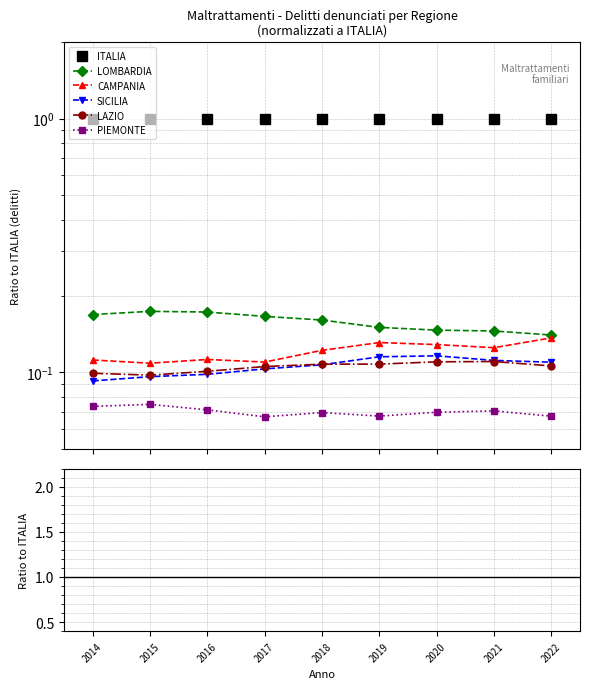

Reading left to right, transcribe all the data shown in this chart.

ITALIA: 1.0	1.0	1.0	1.0	1.0	1.0	1.0	1.0	1.0
LOMBARDIA: 0.2	0.2	0.2	0.2	0.2	0.2	0.1	0.1	0.1
CAMPANIA: 0.1	0.1	0.1	0.1	0.1	0.1	0.1	0.1	0.1
SICILIA: 0.1	0.1	0.1	0.1	0.1	0.1	0.1	0.1	0.1
LAZIO: 0.1	0.1	0.1	0.1	0.1	0.1	0.1	0.1	0.1
PIEMONTE: 0.1	0.1	0.1	0.1	0.1	0.1	0.1	0.1	0.1